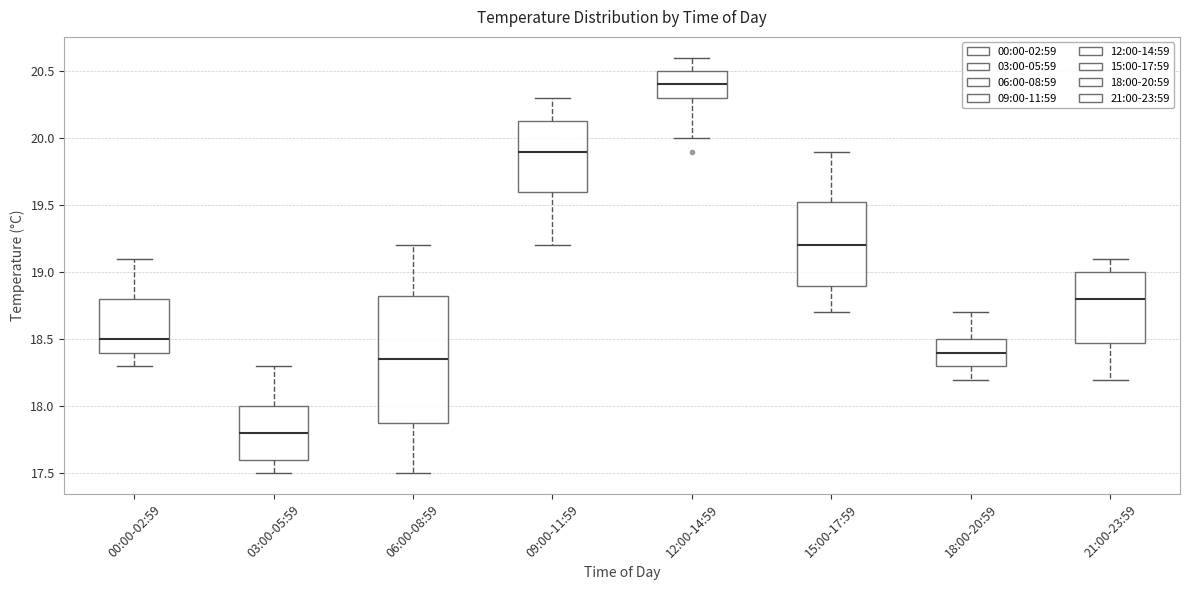

Where is the lower edge of the box for 03:00-05:59 on the y-axis? The values are not printed on the chart, so give them approximately, as read against the axis.

17.60